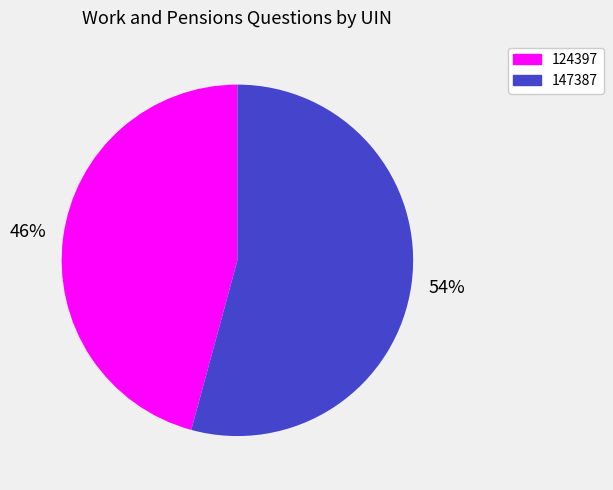

Combined, do 124397 and 147387 account for over 50%?

Yes